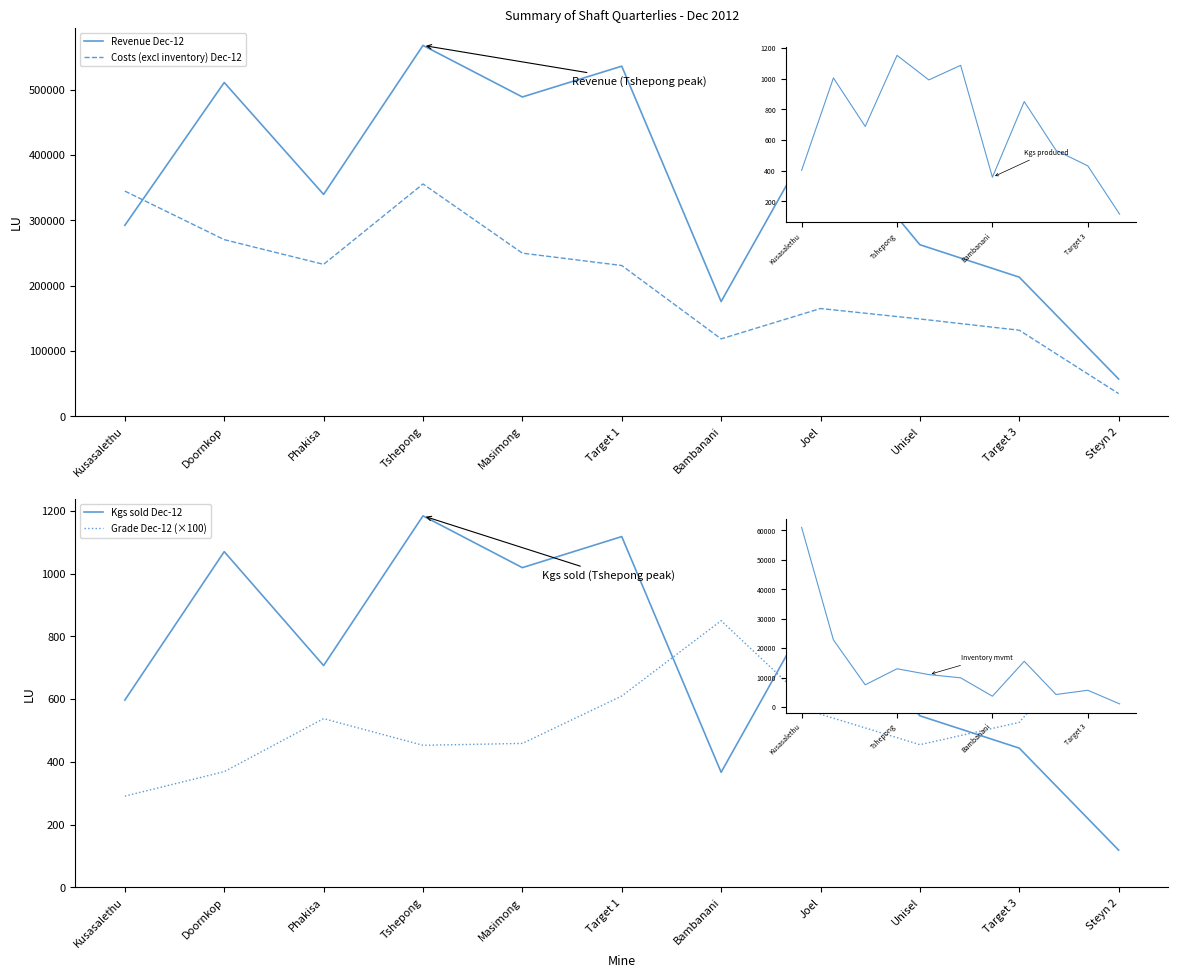

What is the difference between the Grade Dec-12 (×100) values at Tshepong and Masimong?

6